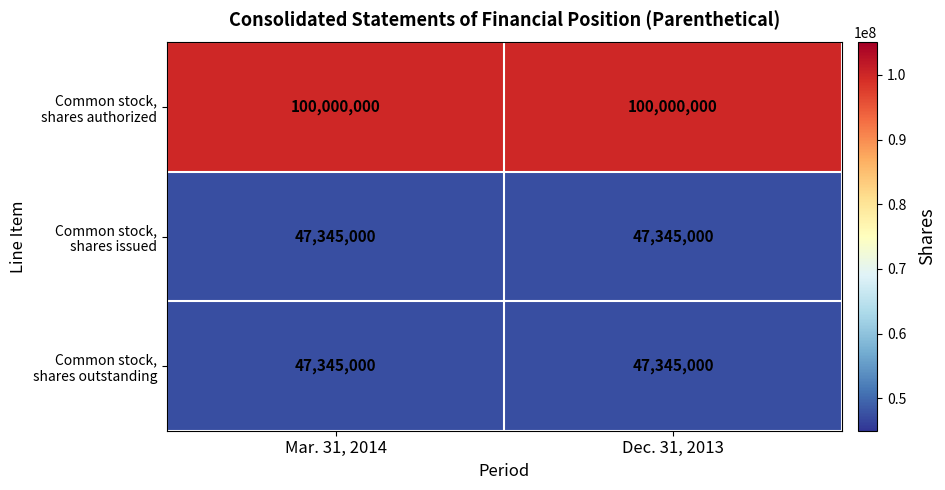

What is the minimum value shown in the chart?

47345000